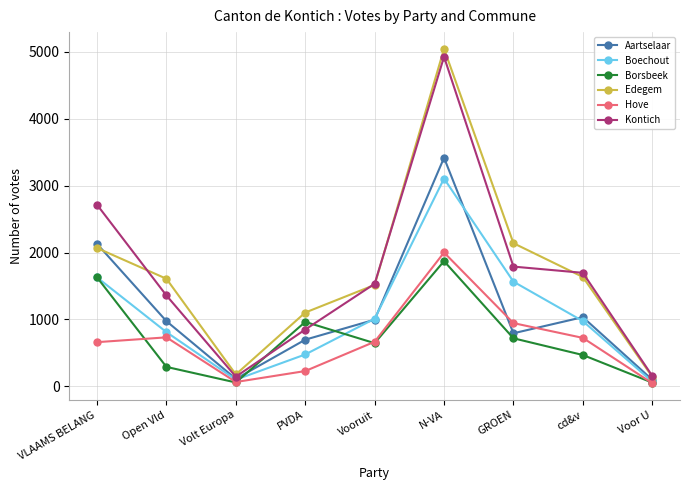

Is the value of Aartselaar at VLAAMS BELANG greater than the value of Hove at PVDA?

Yes